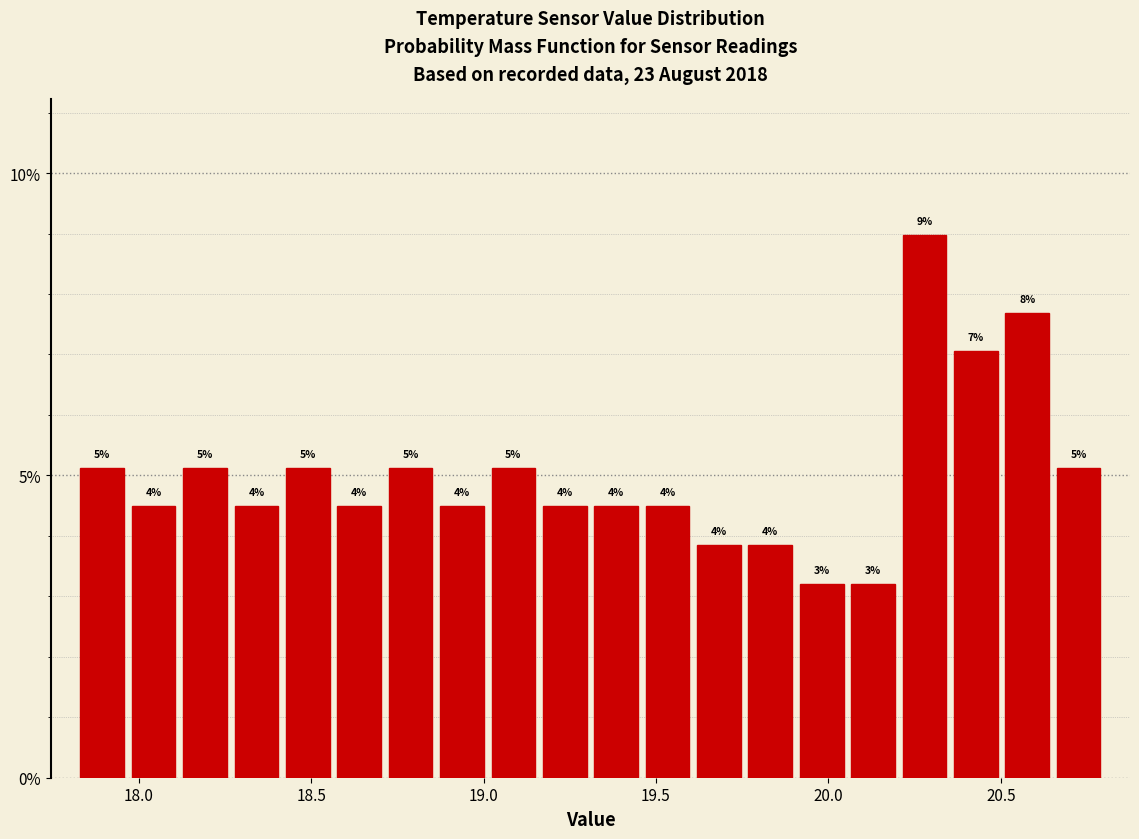

Read against the x-axis, roughly where is the centre of the tallest bar?

20.30